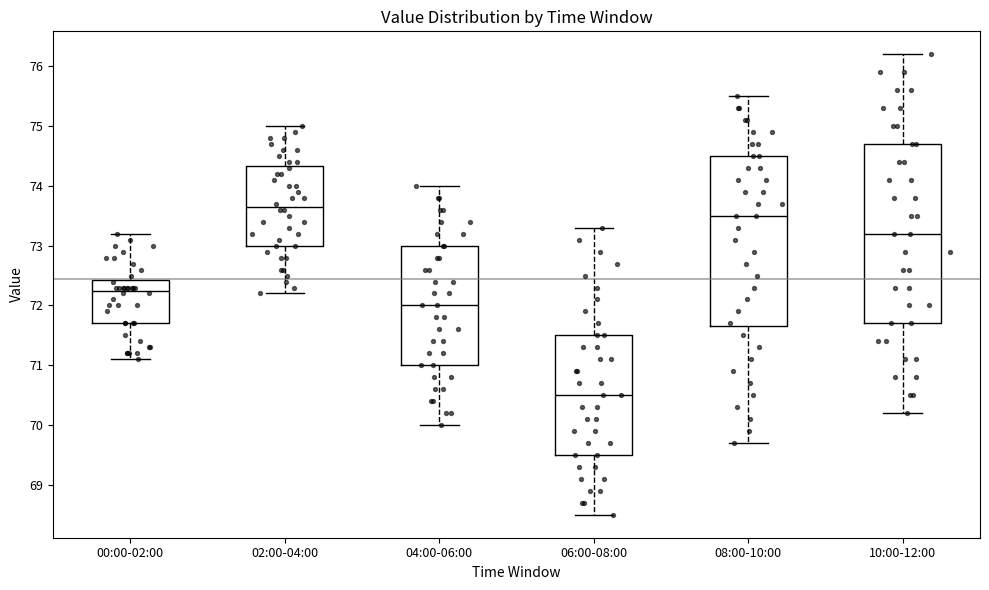

Reading left to right, transcribe this box plot: for each box, give where its median line is, the range the box spans, and where its two whiskers end, as read against the y-axis. The values are not printed on the chart, so give them approximately, as read against the axis.

00:00-02:00: median 72.3, box 71.7 to 72.4, whiskers 71.1 to 73.2
02:00-04:00: median 73.7, box 73.0 to 74.3, whiskers 72.2 to 75.0
04:00-06:00: median 72.0, box 71.0 to 73.0, whiskers 70.0 to 74.0
06:00-08:00: median 70.5, box 69.5 to 71.5, whiskers 68.5 to 73.3
08:00-10:00: median 73.5, box 71.7 to 74.5, whiskers 69.7 to 75.5
10:00-12:00: median 73.2, box 71.7 to 74.7, whiskers 70.2 to 76.2